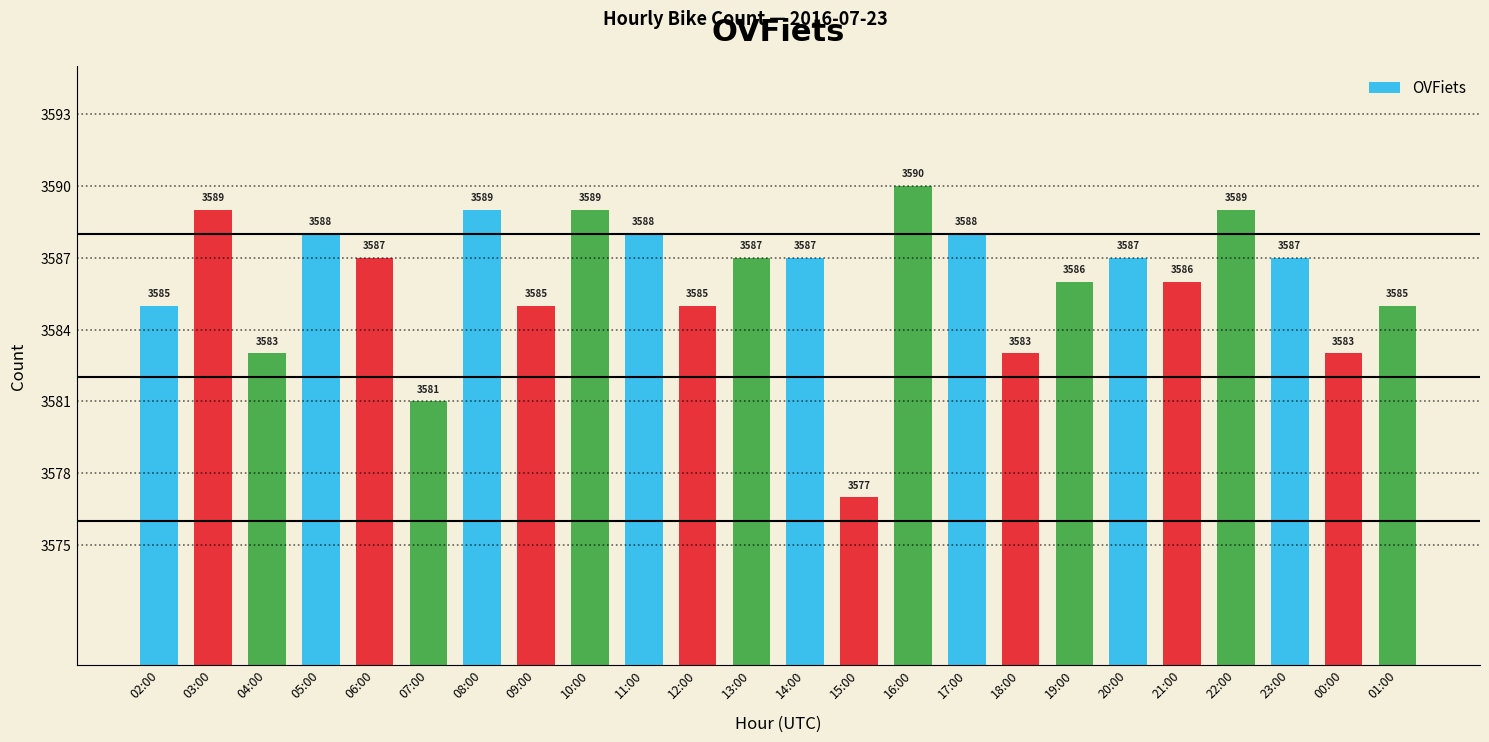

How many distinct data groups are displayed?

1